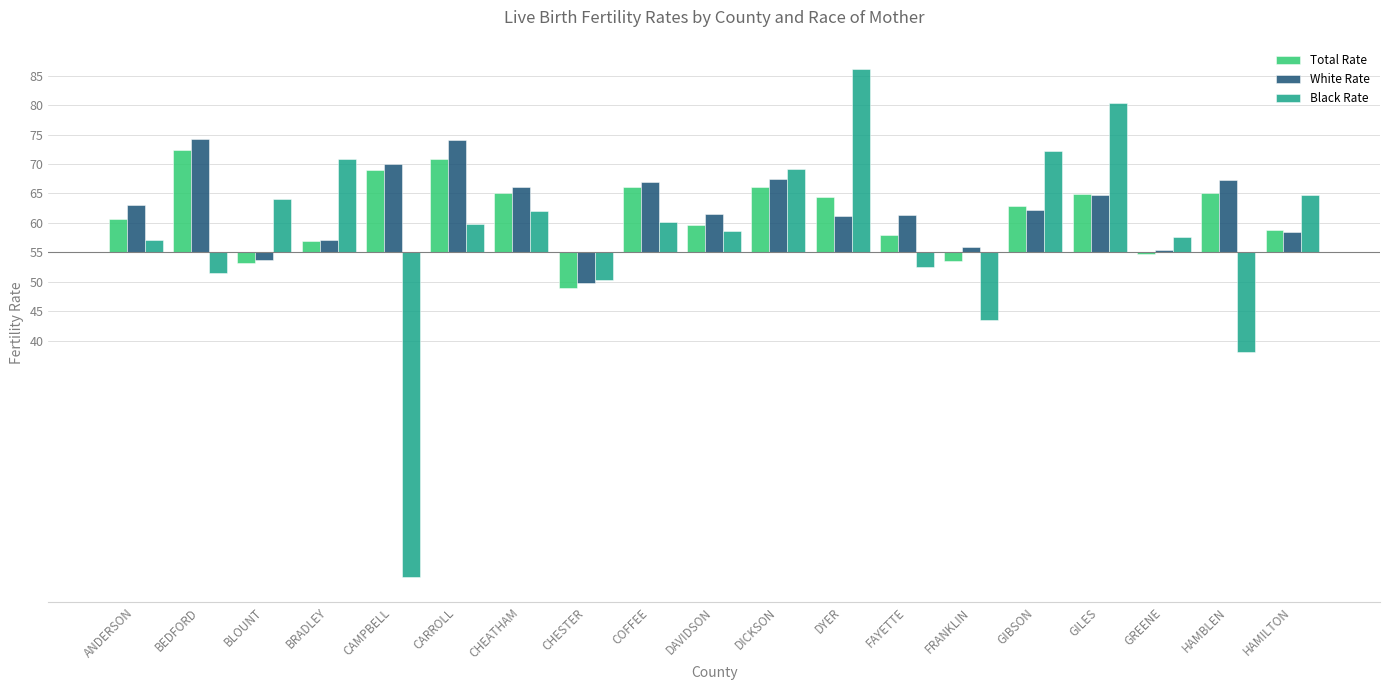

Are the bars horizontal?

No